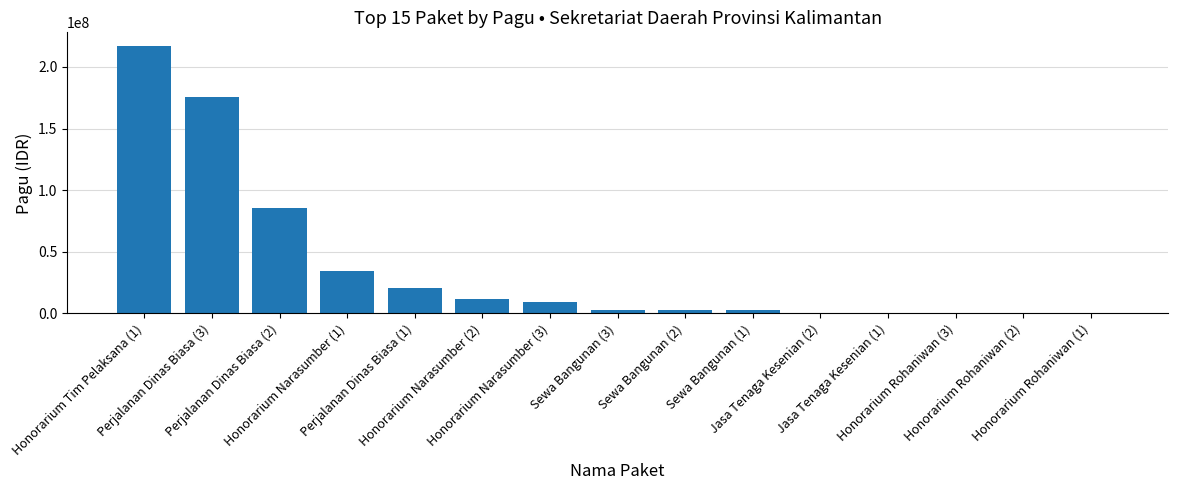

Is it true that the value at Honorarium Narasumber (1) is 34750000?

True